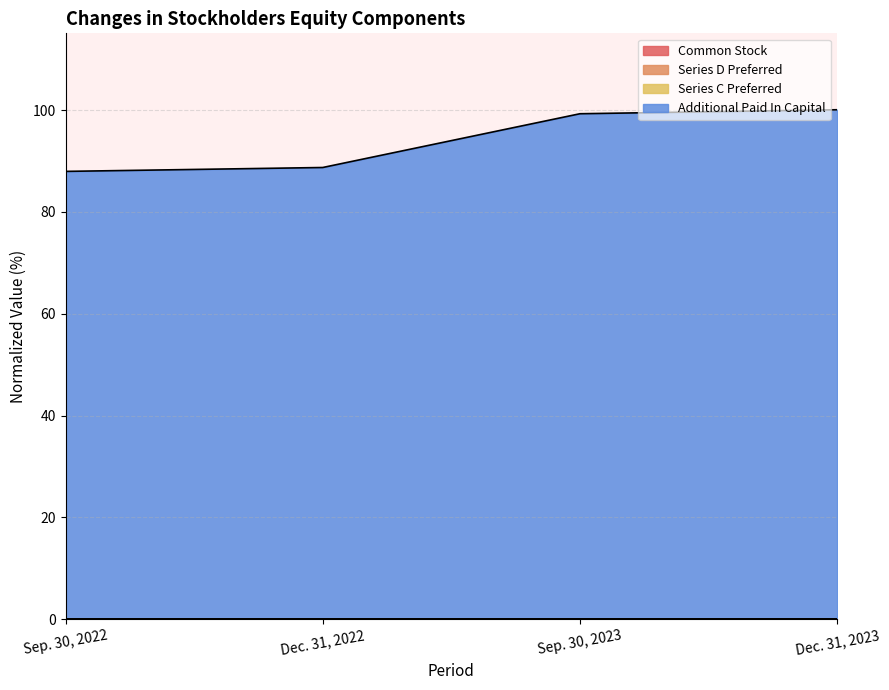

Is the value of Additional Paid In Capital at Dec. 31, 2022 greater than the value of Common Stock at Sep. 30, 2023?

Yes